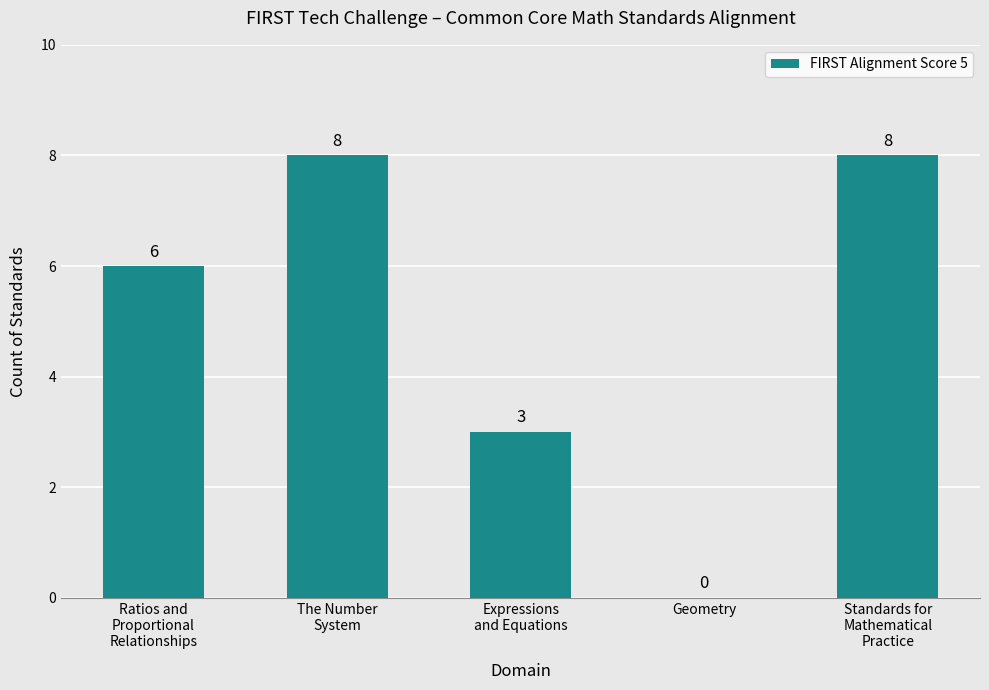

Reading right to left, what are all the values shown in this chart?

8	0	3	8	6